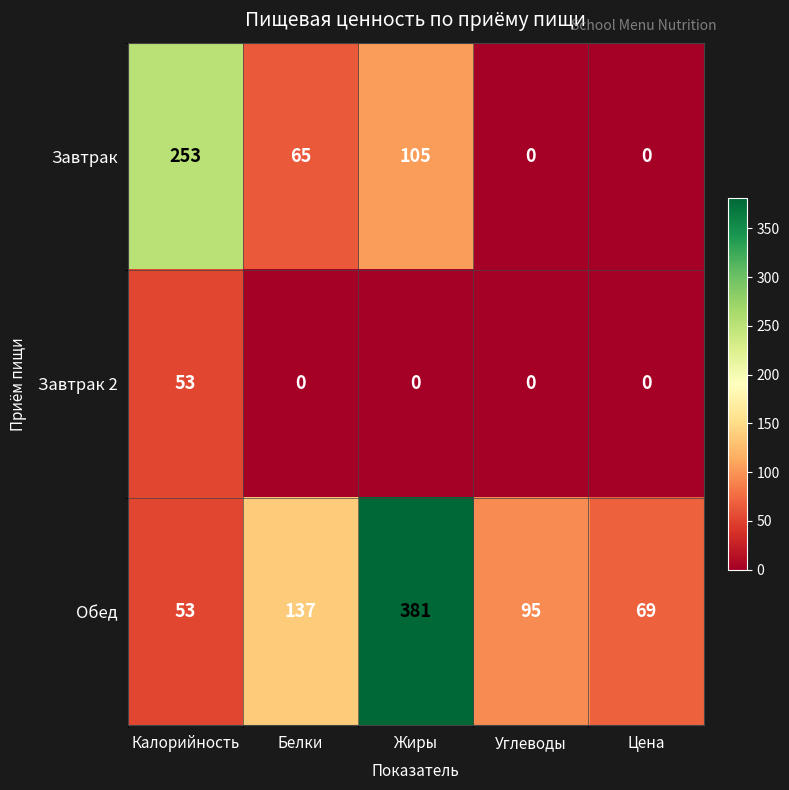

What is the maximum value shown in the chart?

381